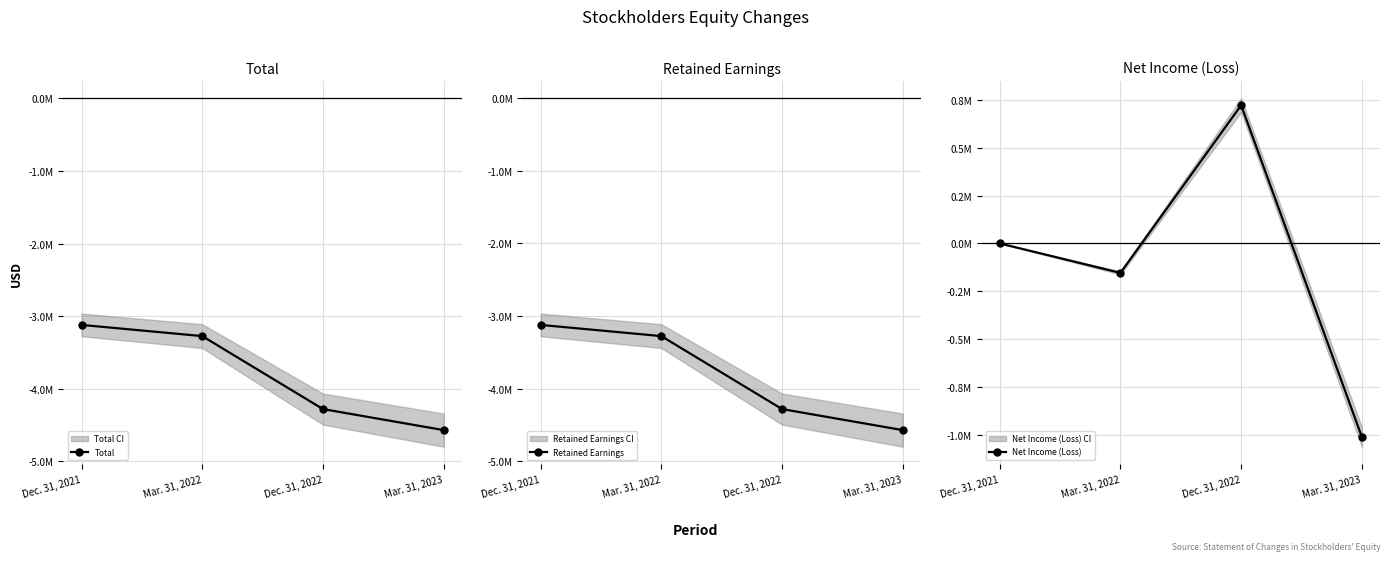

Reading right to left, what are all the values shown in this chart?

Total: -4570427	-4280738	-3275444	-3121342
Retained Earnings: -4570727	-4281038	-3275745	-3121643
Net Income (Loss): -1012000	722311	-154102	0